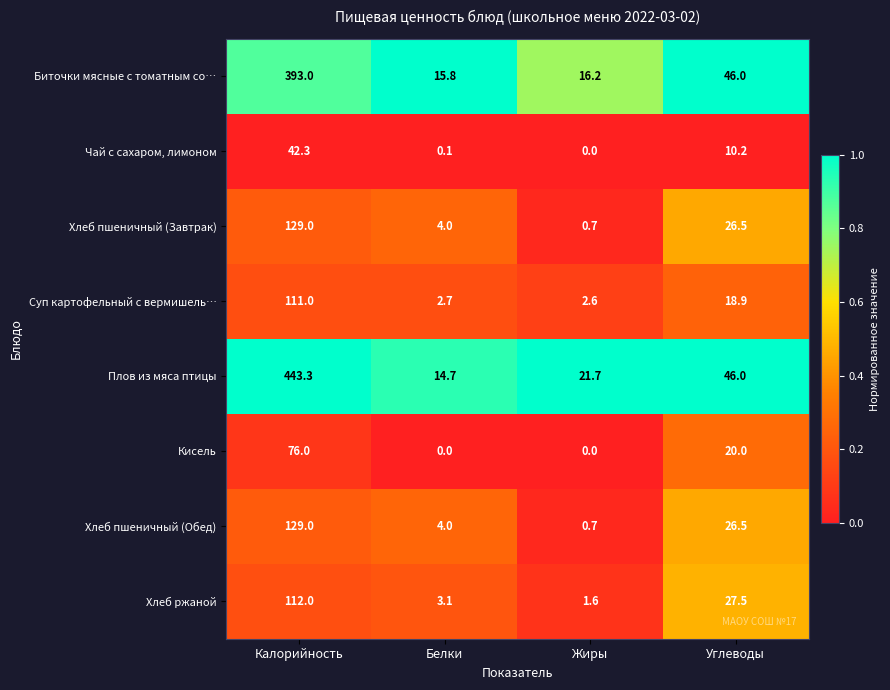

List the labels in order of Хлеб ржаной value, largest first.

Калорийность, Углеводы, Белки, Жиры